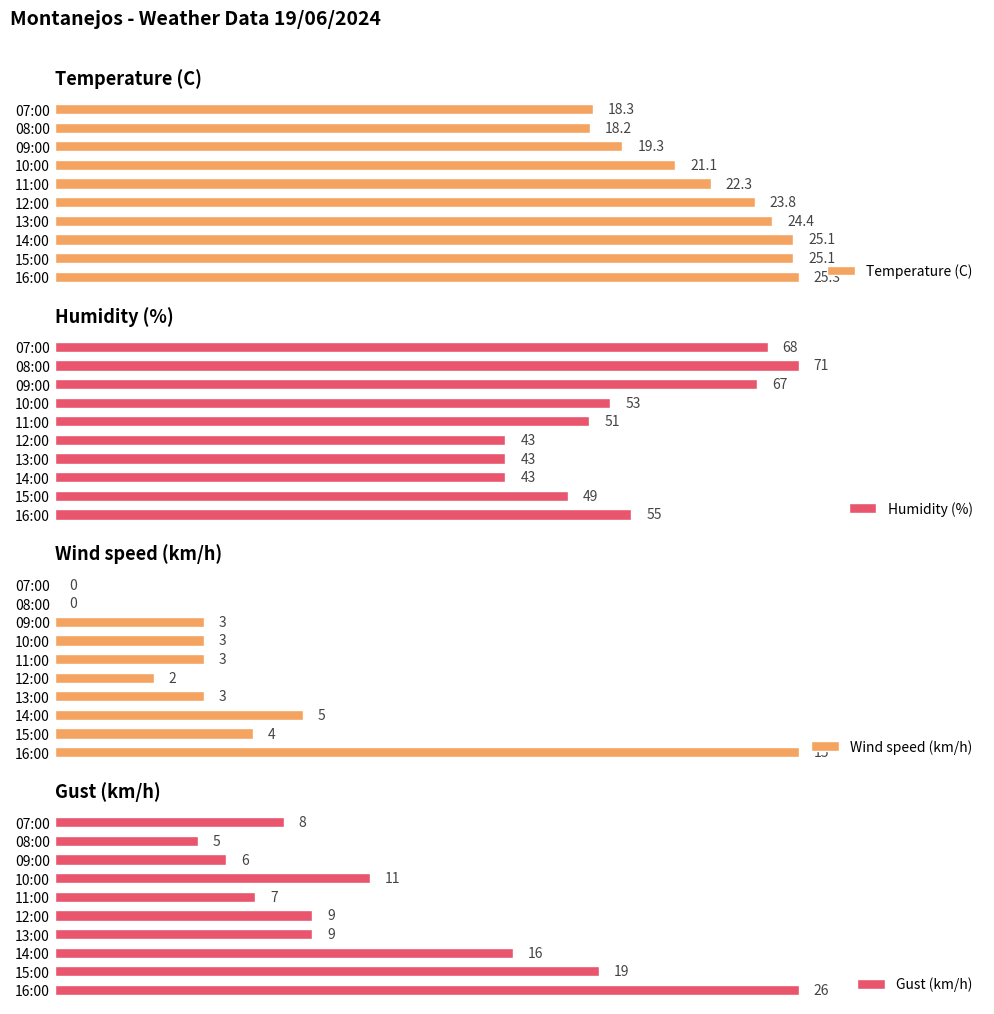

Does the chart contain any negative values?

No